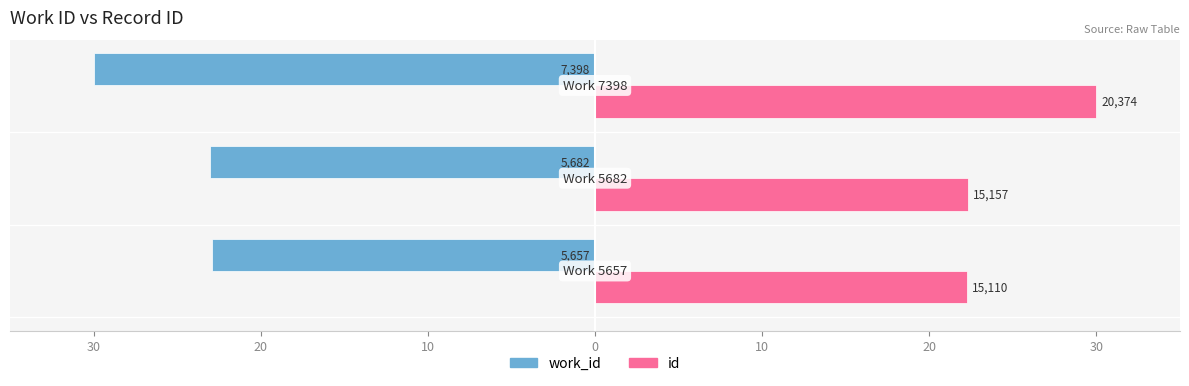

Rank the series by their maximum value, from lowest to highest.

work_id, id